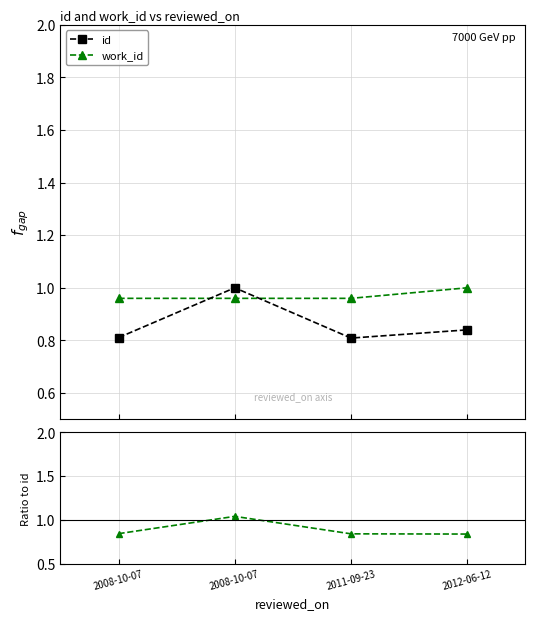

Which series has the largest total across all categories?

work_id